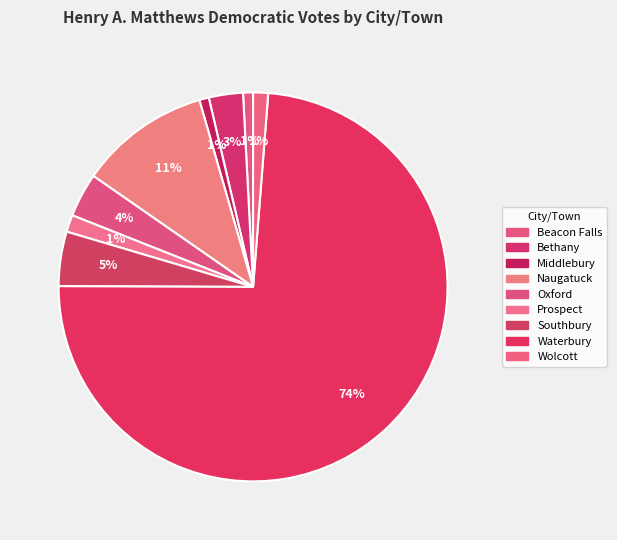

How many segments does this pie chart have?

9